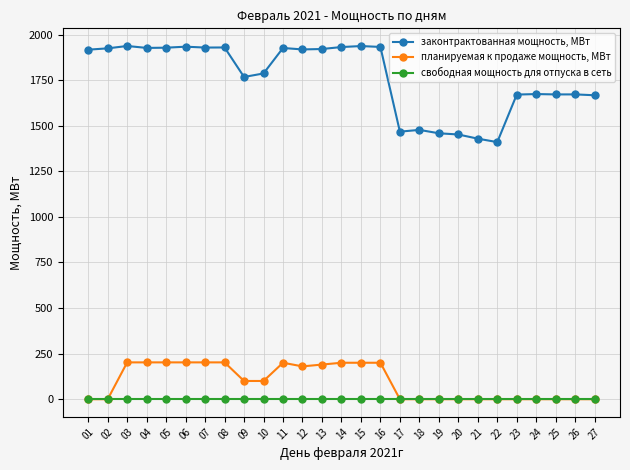

True or false: законтрактованная мощность, МВт and свободная мощность для отпуска в сеть cross at least once.

False